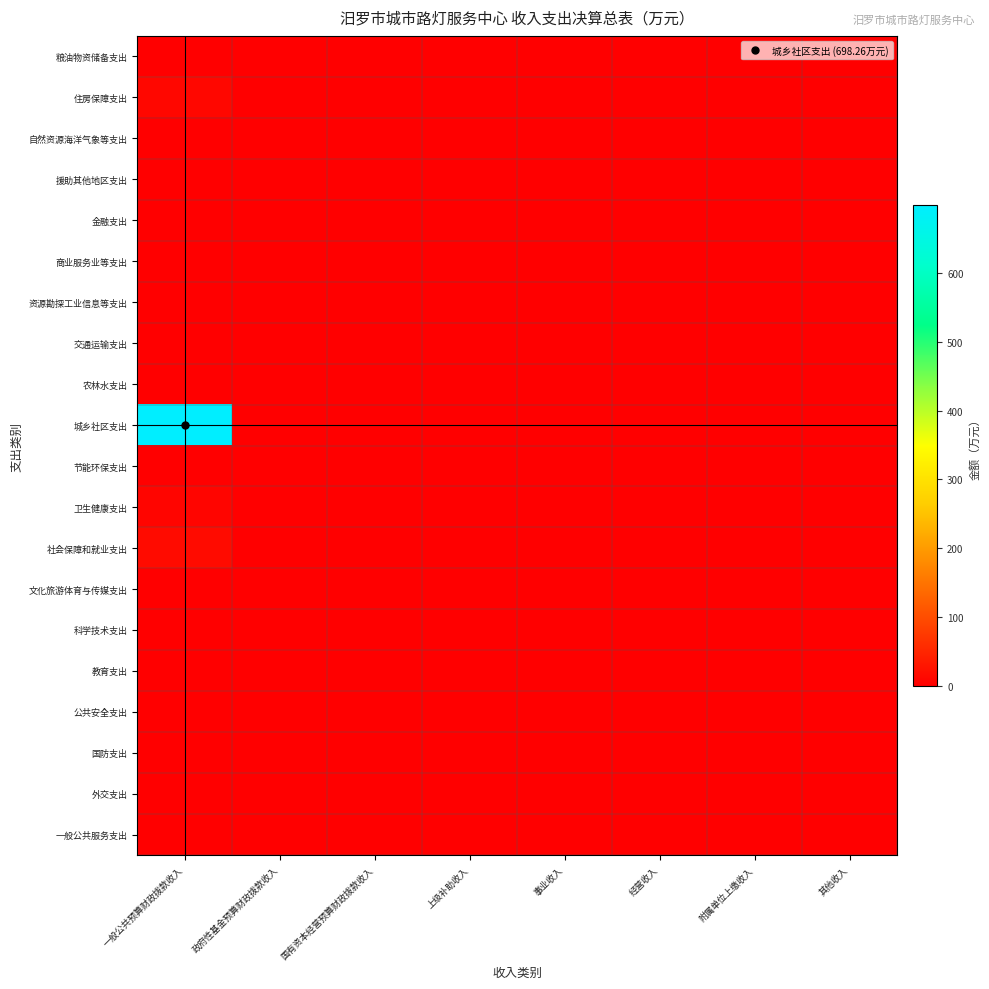

Rank the series by their maximum value, from lowest to highest.

外交支出, 国防支出, 公共安全支出, 教育支出, 科学技术支出, 文化旅游体育与传媒支出, 节能环保支出, 农林水支出, 交通运输支出, 资源勘探工业信息等支出, 商业服务业等支出, 金融支出, 援助其他地区支出, 自然资源海洋气象等支出, 粮油物资储备支出, 一般公共服务支出, 卫生健康支出, 住房保障支出, 社会保障和就业支出, 城乡社区支出